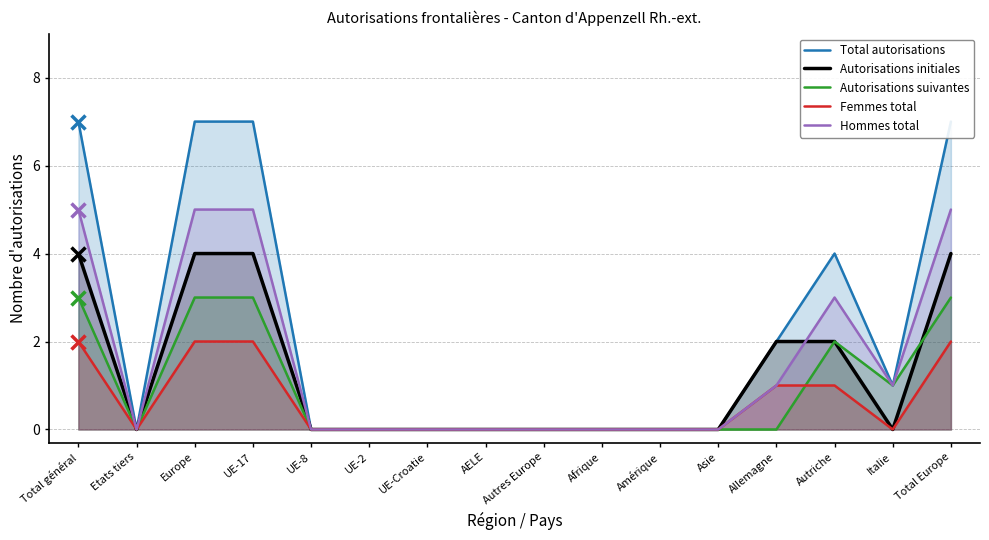

How many values in the Total autorisations series exceed 0?

7